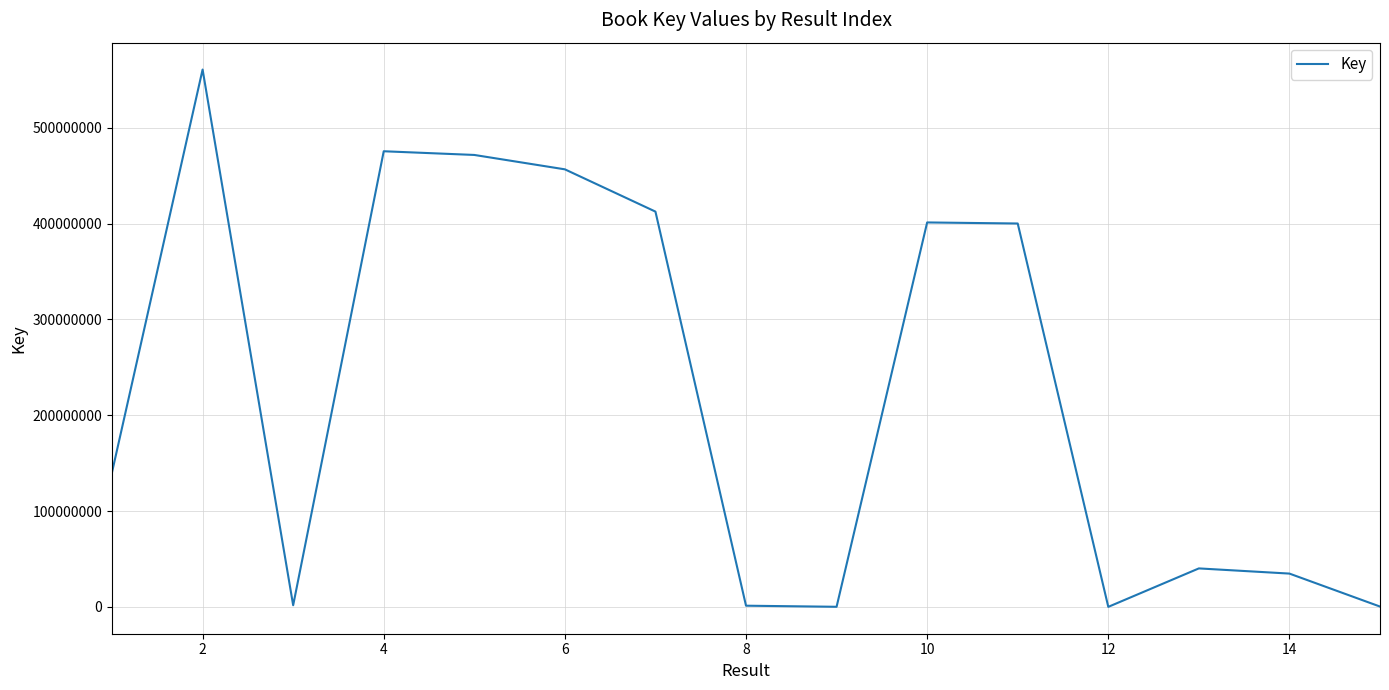

What is the greatest value displayed?

560779231